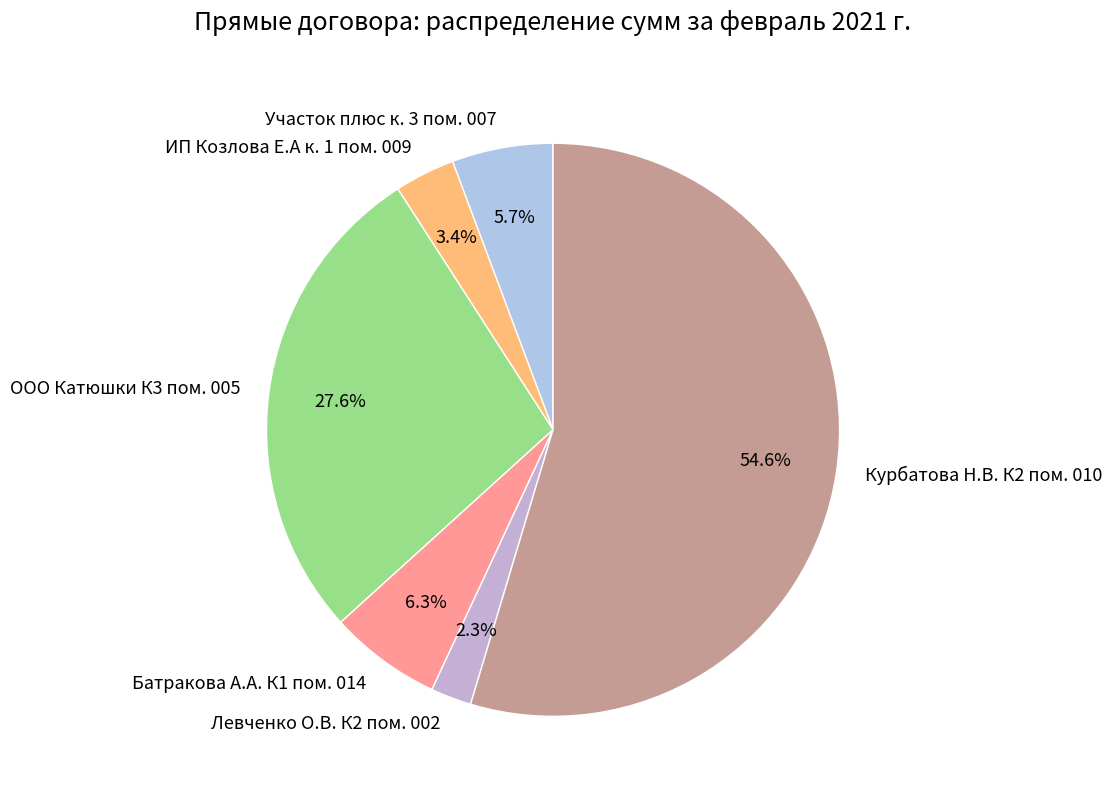

Between Батракова А.А. К1 пом. 014 and Участок плюс к. 3 пом. 007, which is larger?

Батракова А.А. К1 пом. 014